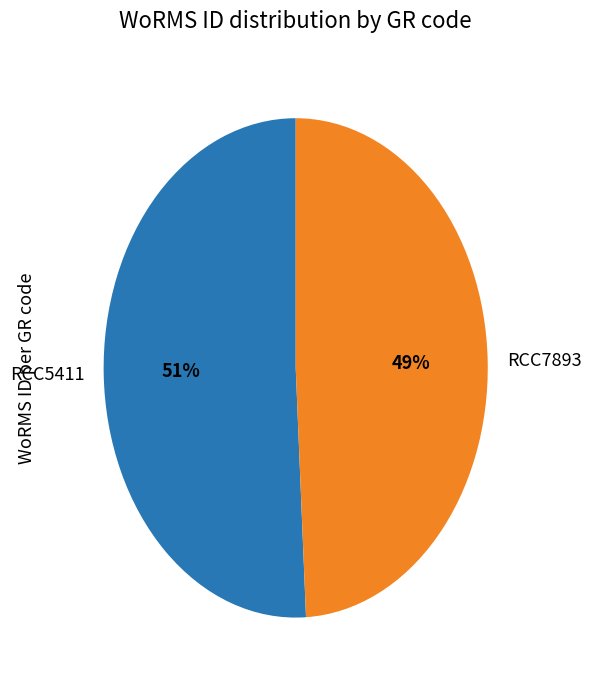

Count the number of slices in the pie.

2